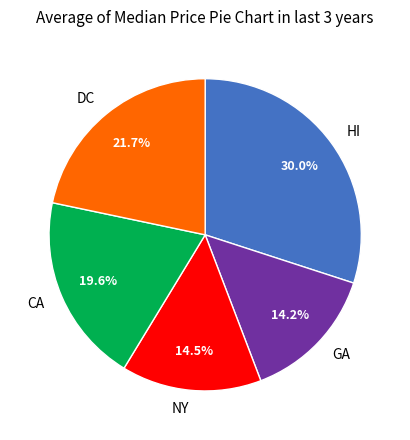

Does any single category account for the majority?

No